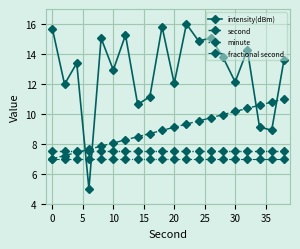

Which series has the widest spread of values?

intensity(dBm)